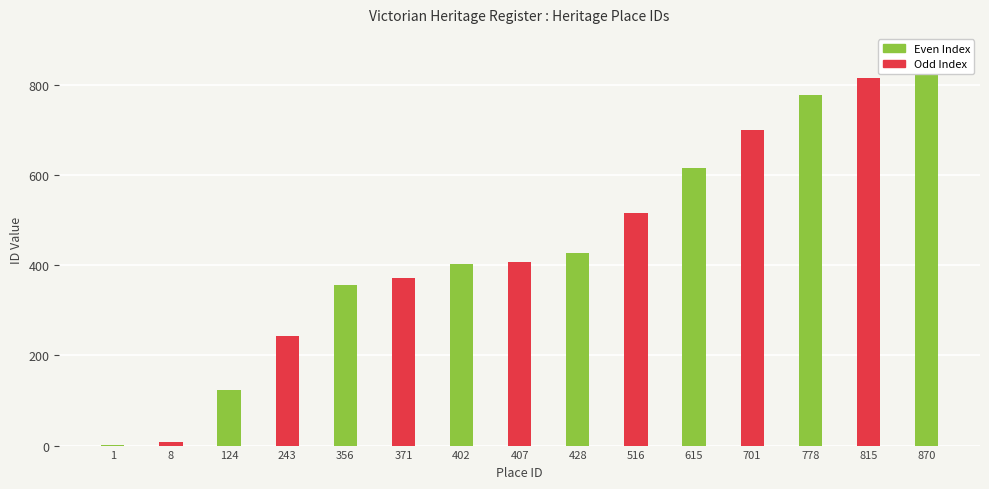

Approximately how many times larger is the value at 615 compared to 402?

1.5